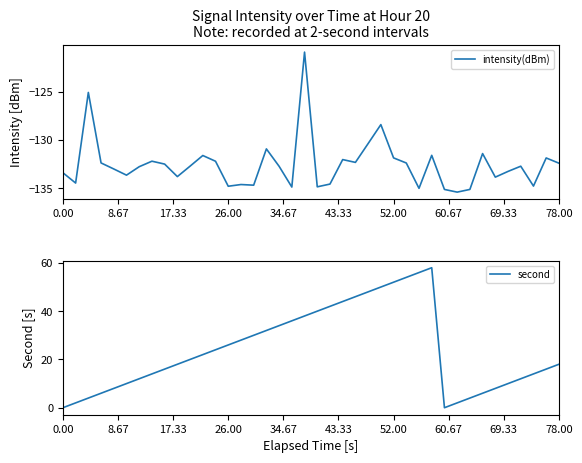

Count the number of categories in the chart.

40